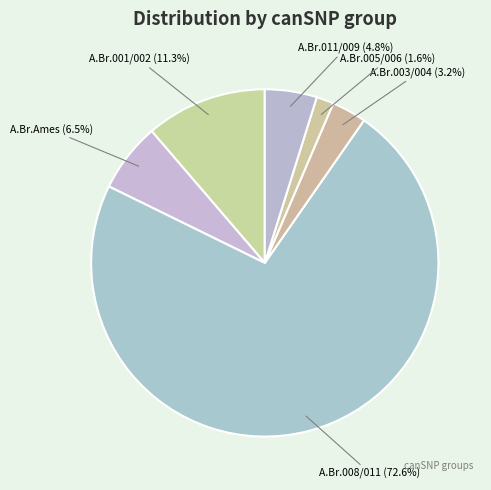

What is the ratio of the value at A.Br.011/009 to the value at A.Br.005/006?

3.0